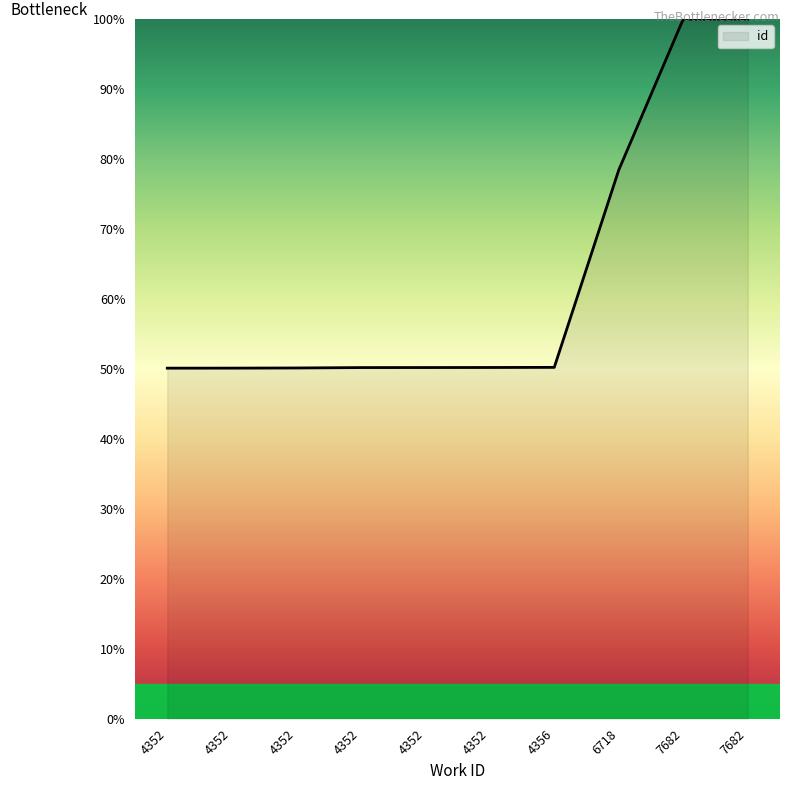

Between 7682 and 7682, which is larger?

7682